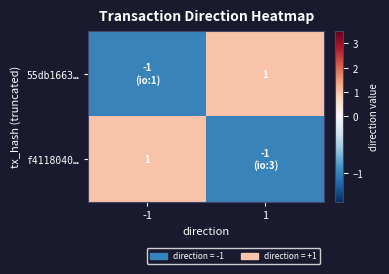

The f4118040… series shows 0 at -1. True or false?

False